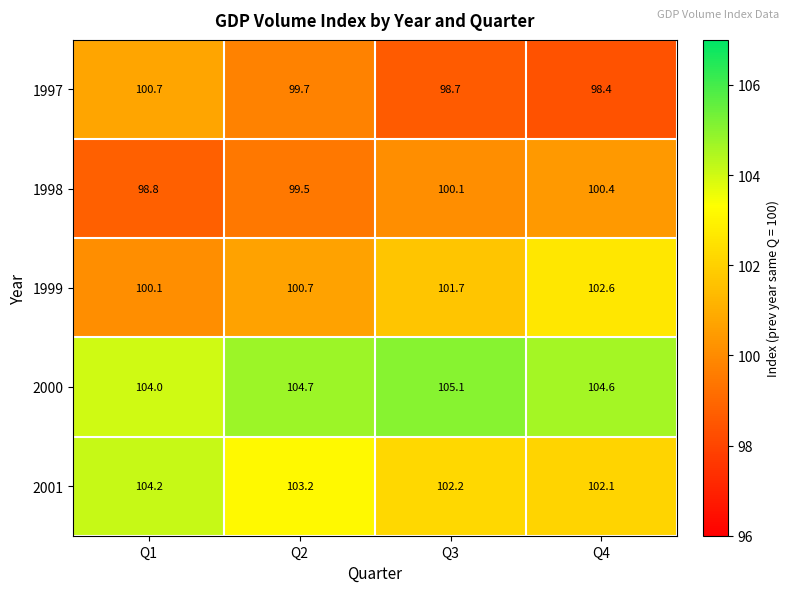

At which category does the chart reach its peak across all series?

Q3